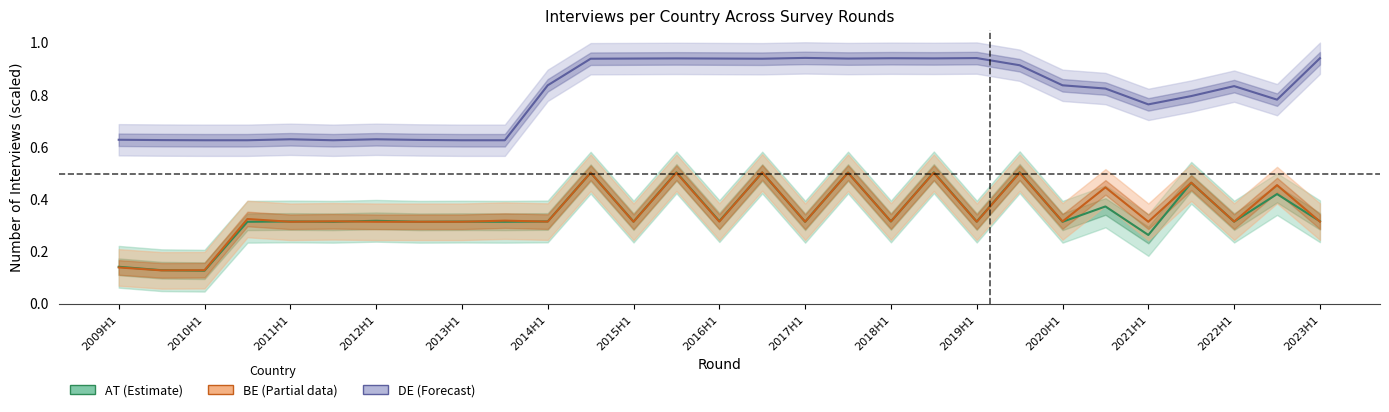

In DE, how many points are higher than both neighbors (excluding endpoints)?

7